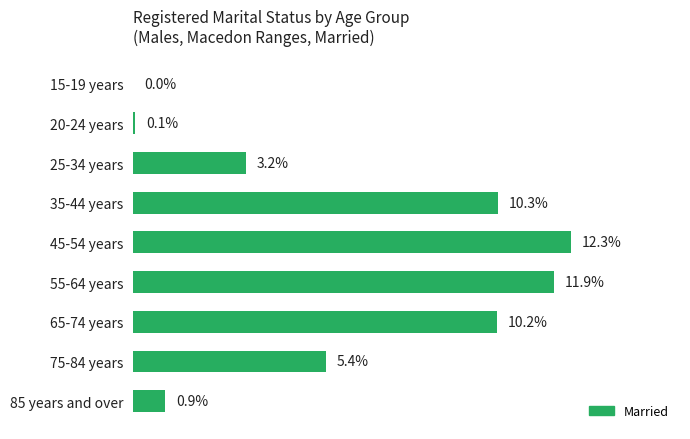

Which has a higher value, 75-84 years or 35-44 years?

35-44 years